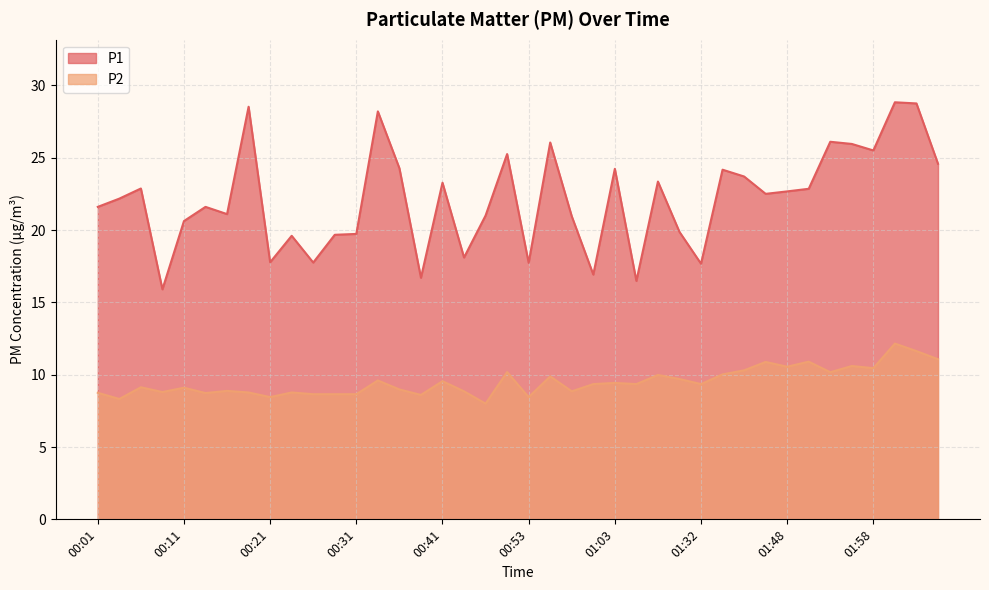

The P1 series shows 9.7 at 01:58. True or false?

False